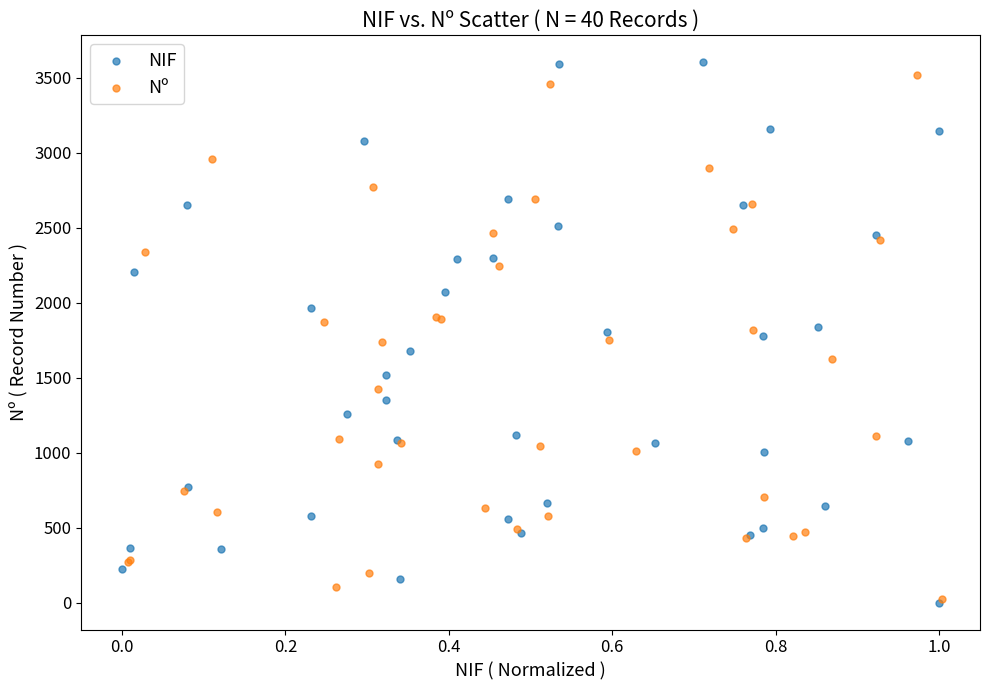

Which series has the largest Y range (max minus min)?

NIF